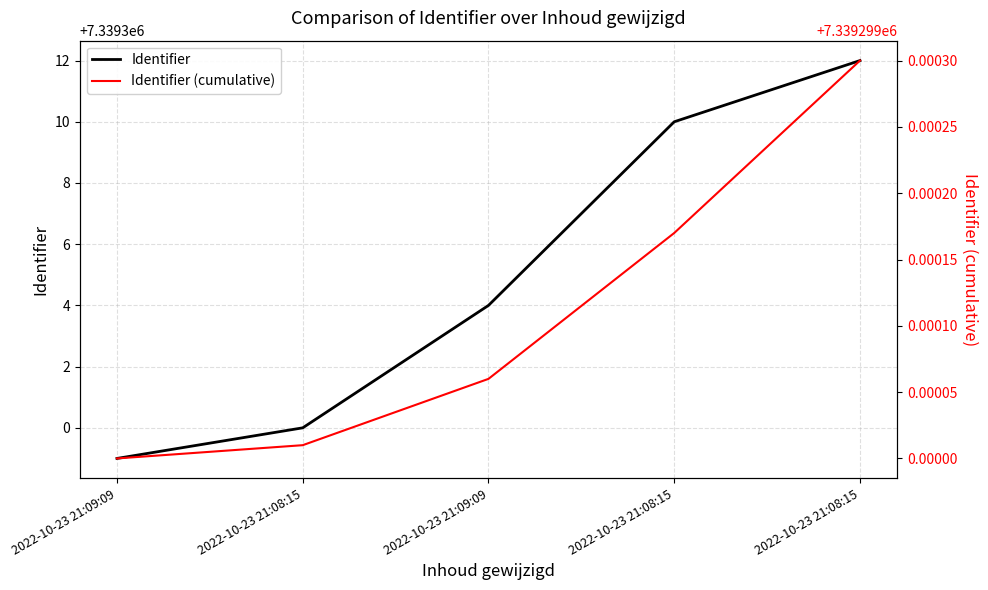

List the labels in order of Identifier value, smallest first.

2022-10-23 21:09:09, 2022-10-23 21:08:15, 2022-10-23 21:09:09, 2022-10-23 21:08:15, 2022-10-23 21:08:15